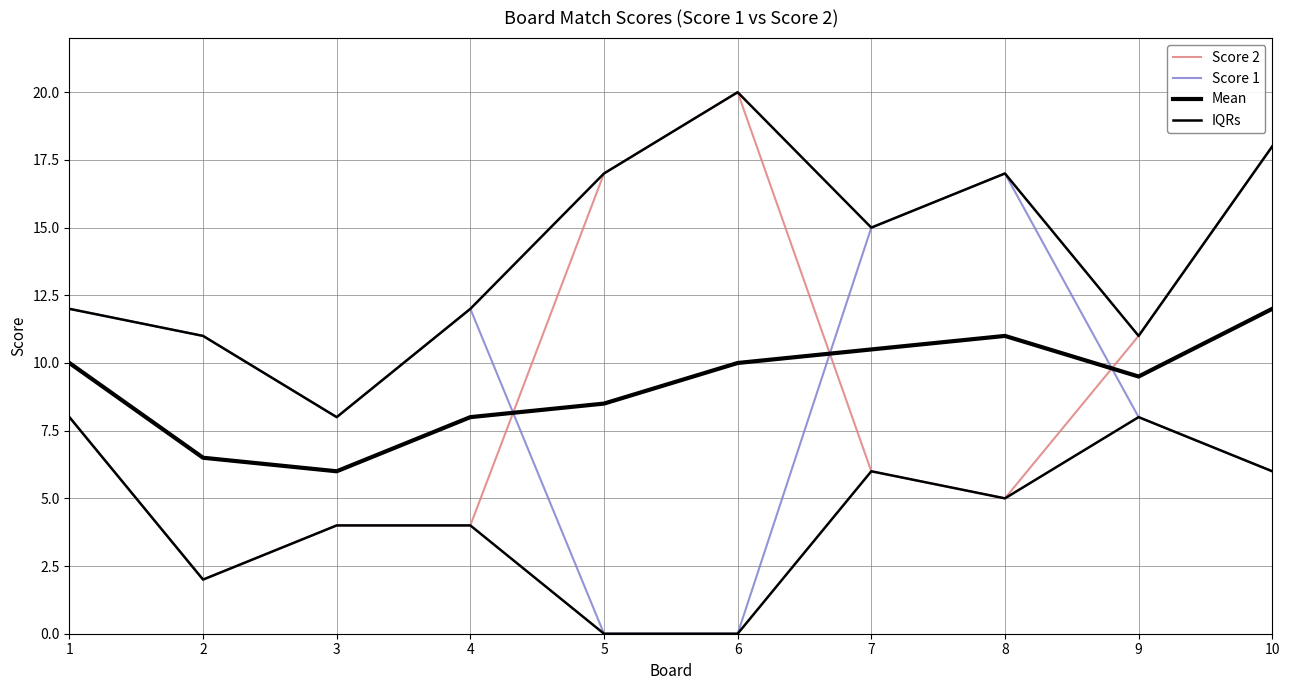

How many categories are shown in the chart?

10